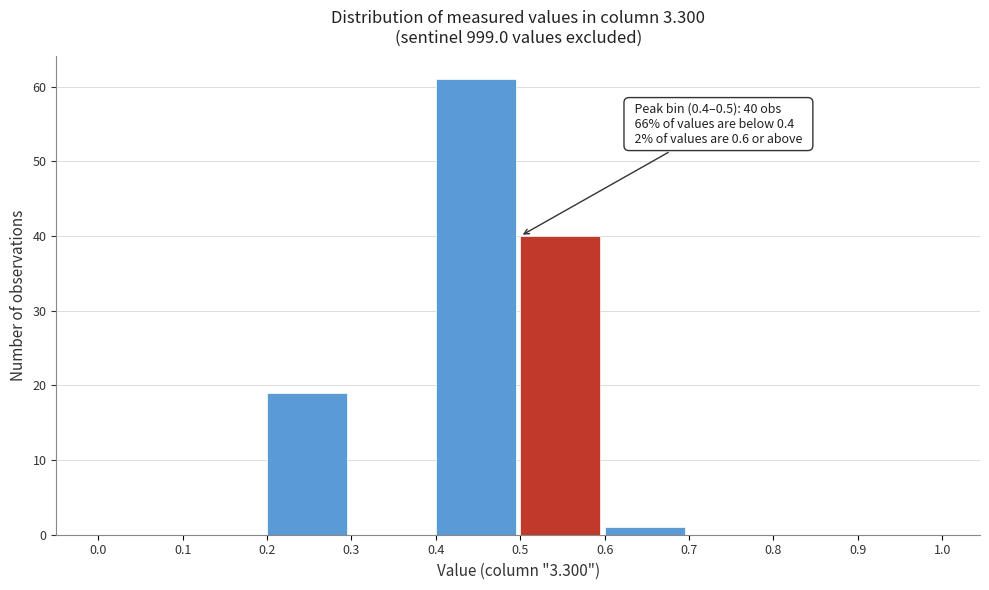

Over which range of the x-axis is the bar tallest?

0.4 to 0.5